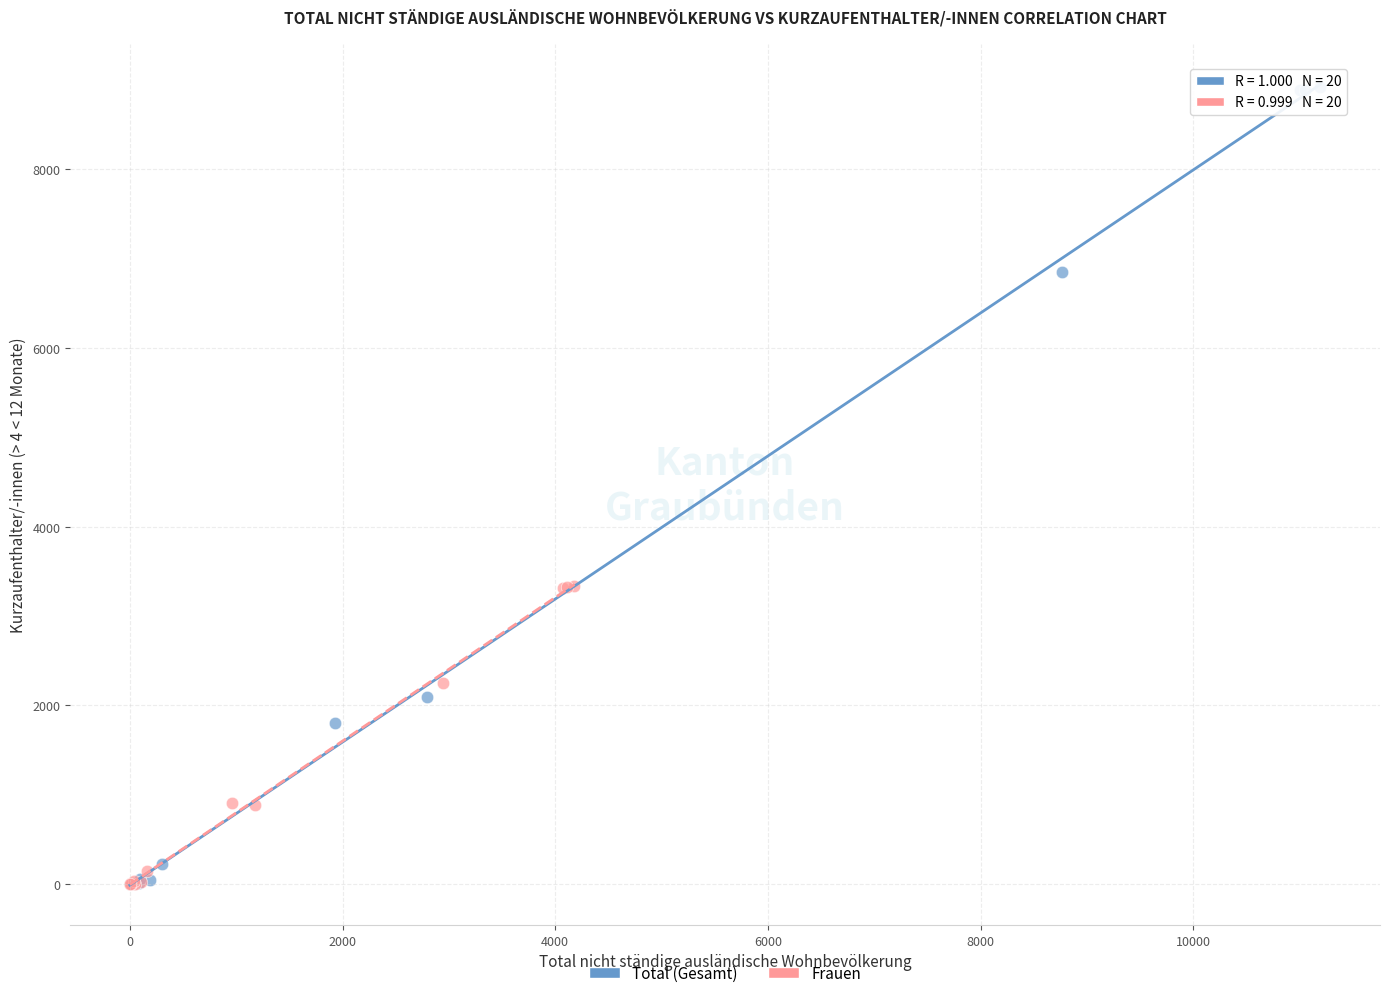

Which series reaches the maximum Y coordinate?

Total (Gesamt)